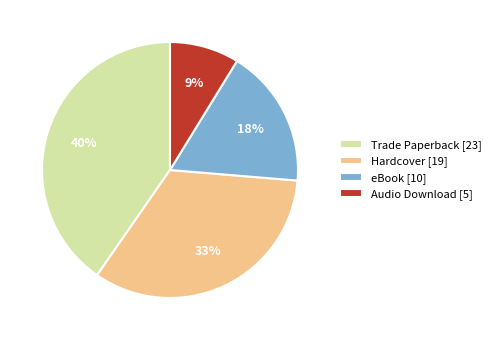

Does any single category account for the majority?

No